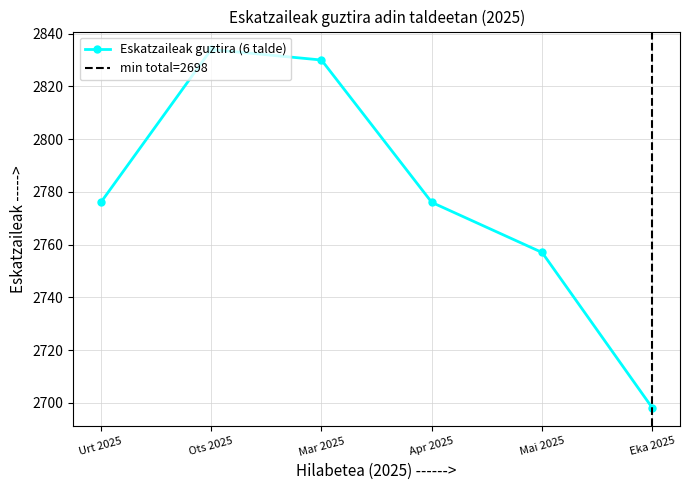

At which category does the data reach its first local peak?

Ots 2025